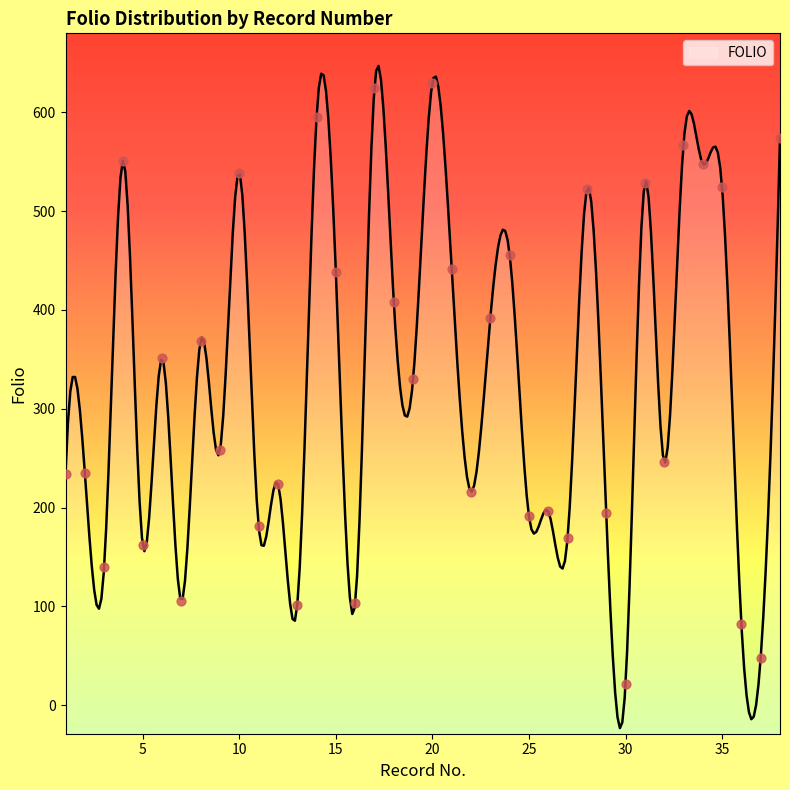

Which has a higher value, 22 or 17?

17